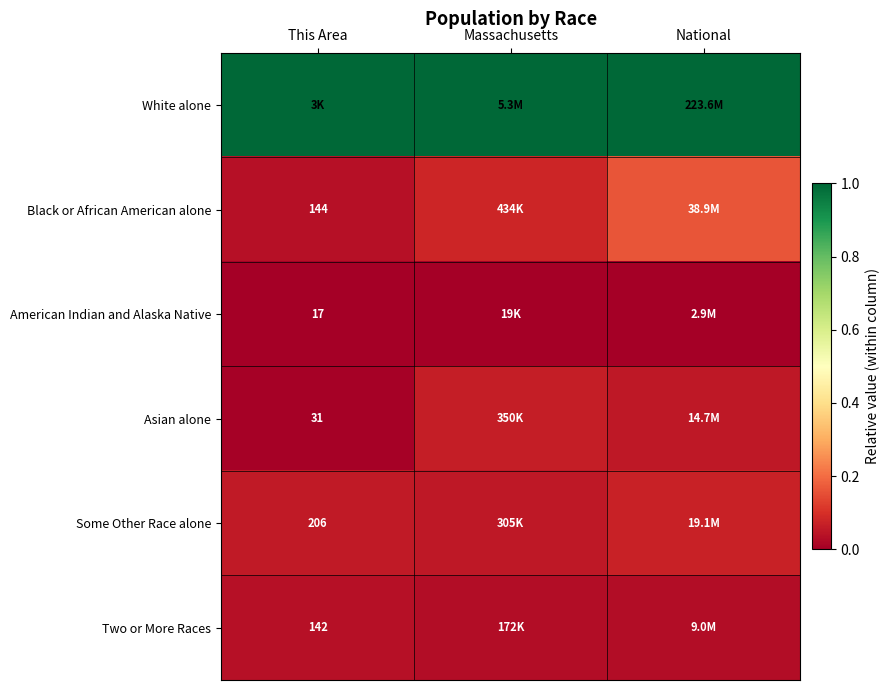

Rank the series at This Area from lowest to highest value.

American Indian and Alaska Native, Asian alone, Two or More Races, Black or African American alone, Some Other Race alone, White alone